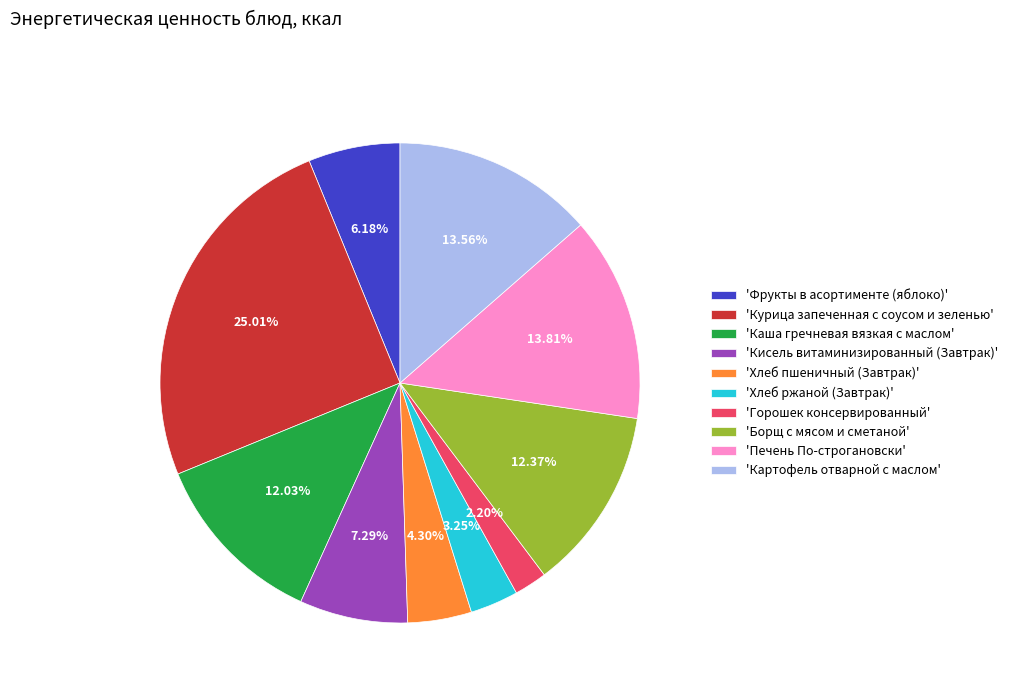

Approximately how many times larger is the value at 'Хлеб ржаной (Завтрак)' compared to 'Горошек консервированный'?

1.5